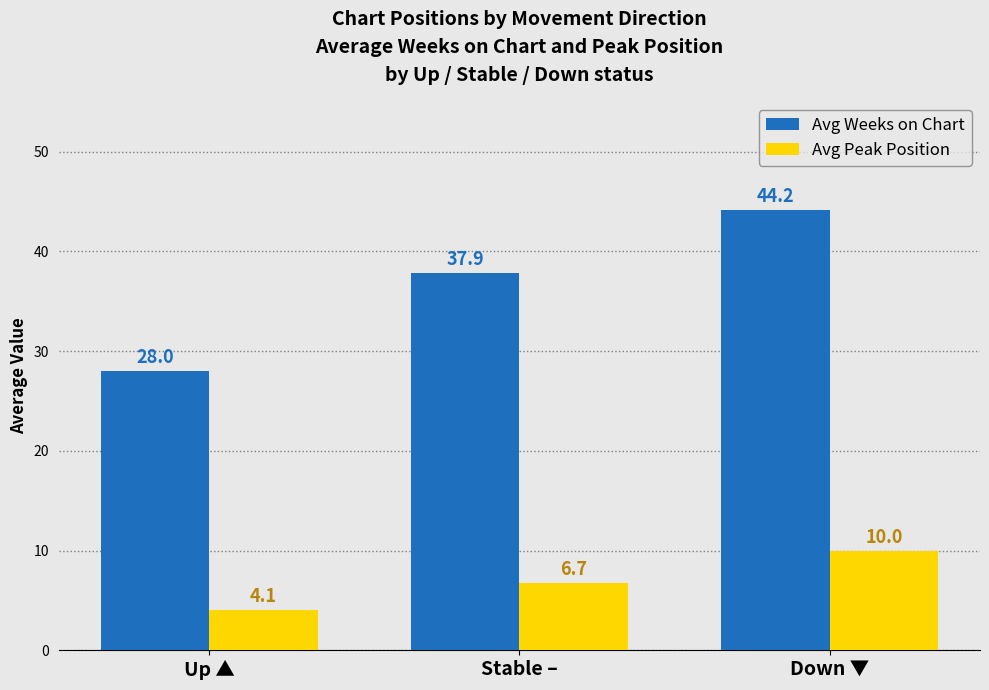

Reading left to right, extract all data points from this chart.

Avg Weeks on Chart: Up ▲=28.0	Stable –=37.9	Down ▼=44.2
Avg Peak Position: Up ▲=4.1	Stable –=6.7	Down ▼=10.0